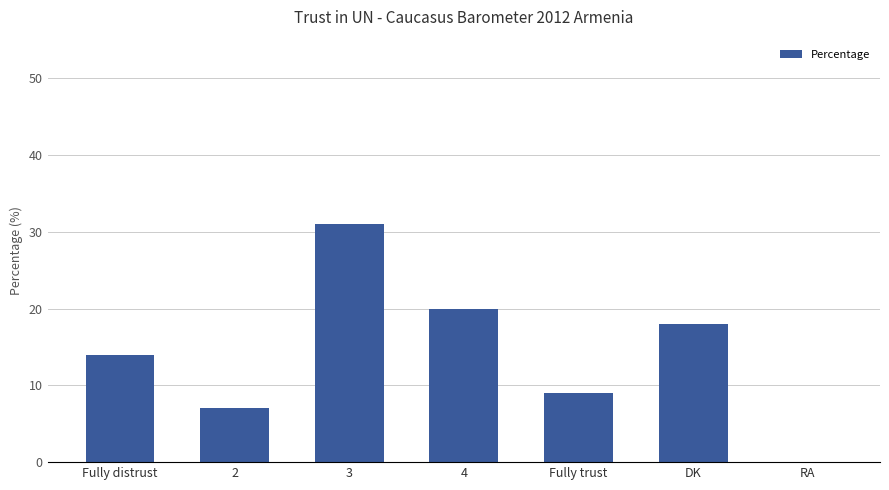

At which label is the value closest to 15?

Fully distrust